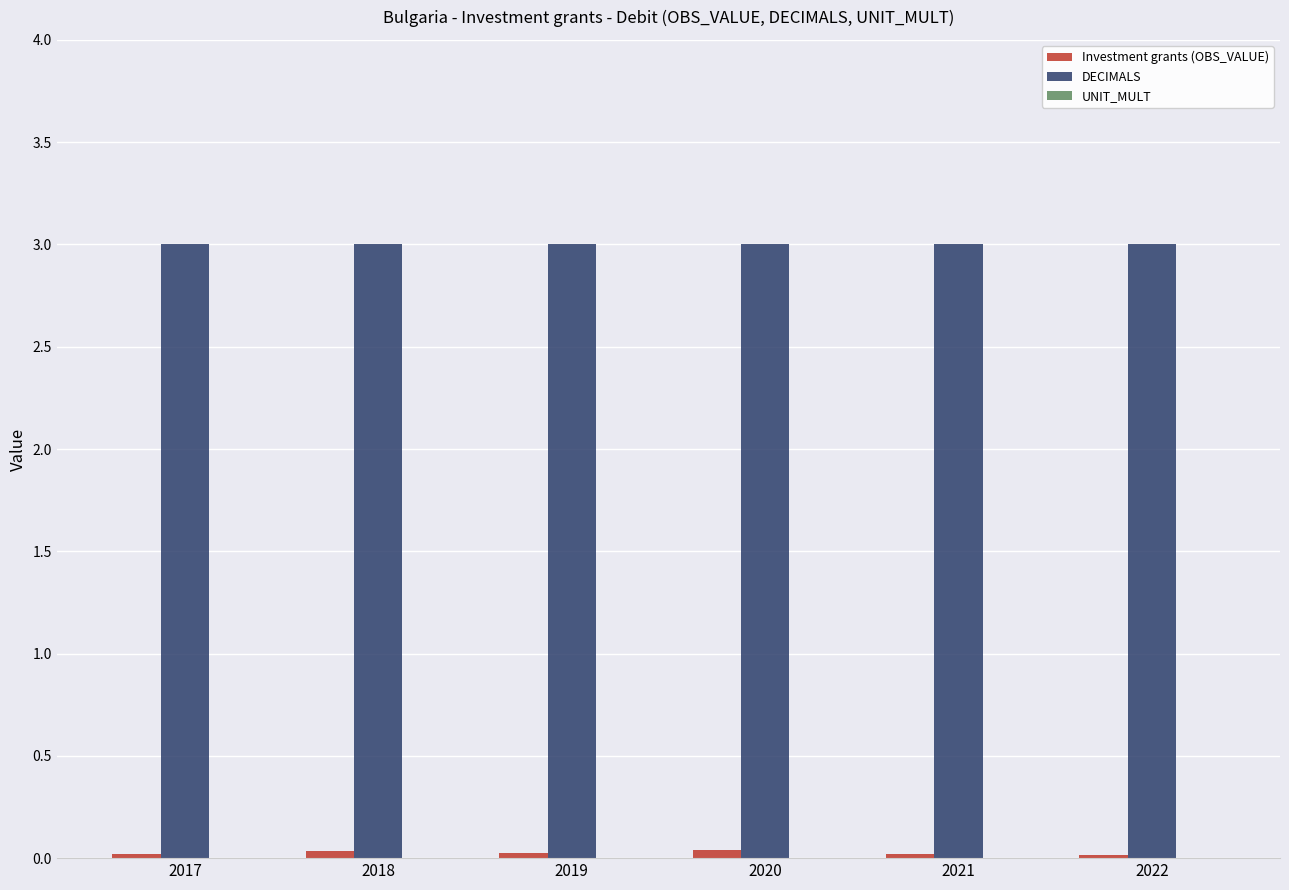

The DECIMALS series shows 0.9 at 2022. True or false?

False